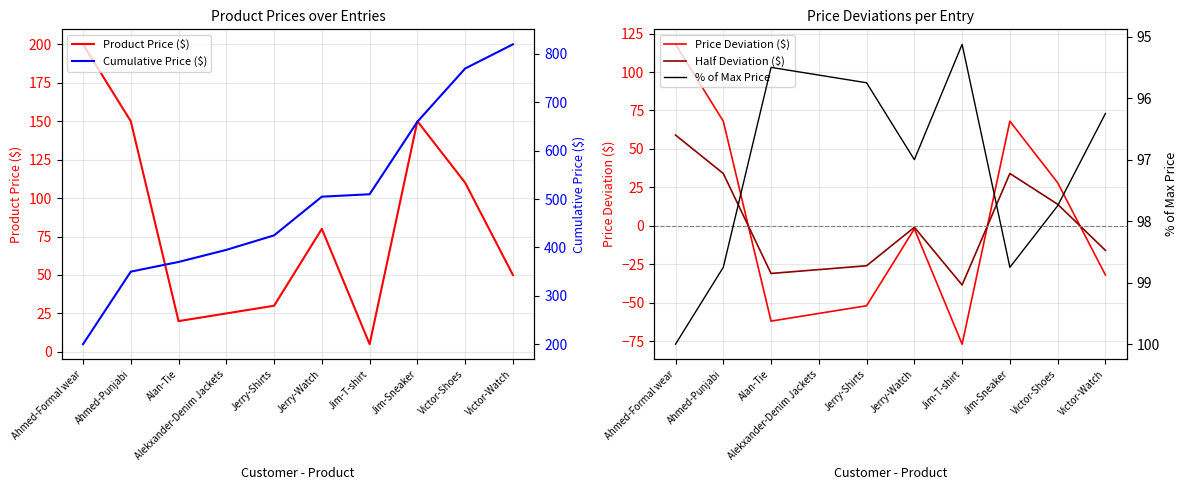

Which series has the widest spread of values?

Cumulative Price ($)